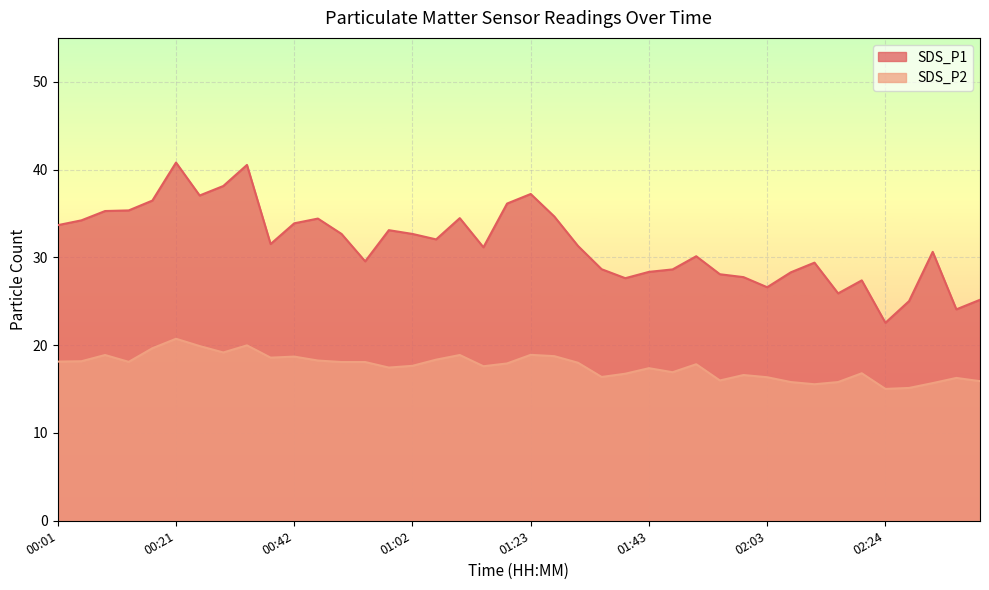

Reading left to right, extract all data points from this chart.

SDS_P1: 33.7	34.2	35.3	35.4	36.5	40.8	37.0	38.1	40.5	31.5	33.9	34.4	32.7	29.6	33.1	32.7	32.0	34.5	31.1	36.1	37.2	34.6	31.3	28.6	27.6	28.4	28.6	30.1	28.1	27.8	26.6	28.3	29.4	25.9	27.4	22.6	25.0	30.6	24.1	25.2
SDS_P2: 18.1	18.2	18.9	18.1	19.6	20.7	19.9	19.2	20.0	18.6	18.7	18.2	18.1	18.1	17.4	17.6	18.4	18.9	17.6	17.9	18.9	18.8	18.0	16.4	16.8	17.4	16.9	17.8	16.0	16.6	16.4	15.8	15.6	15.8	16.8	15.0	15.1	15.7	16.3	15.9